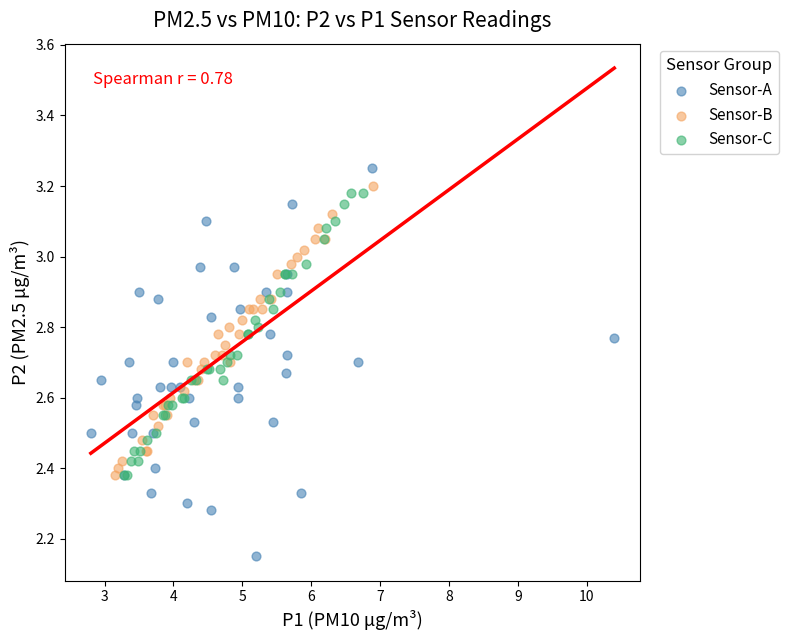

Which series contains the highest Y value?

Sensor-A